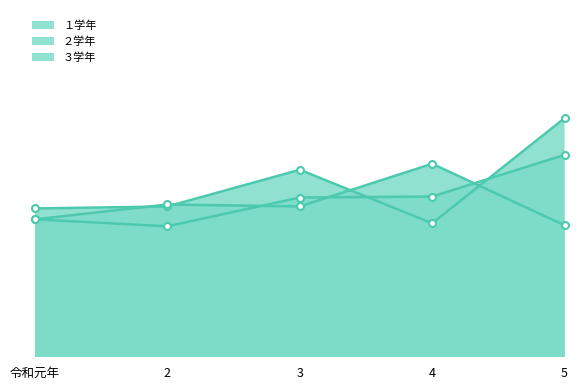

What are all the series names shown in the legend?

１学年, ２学年, ３学年